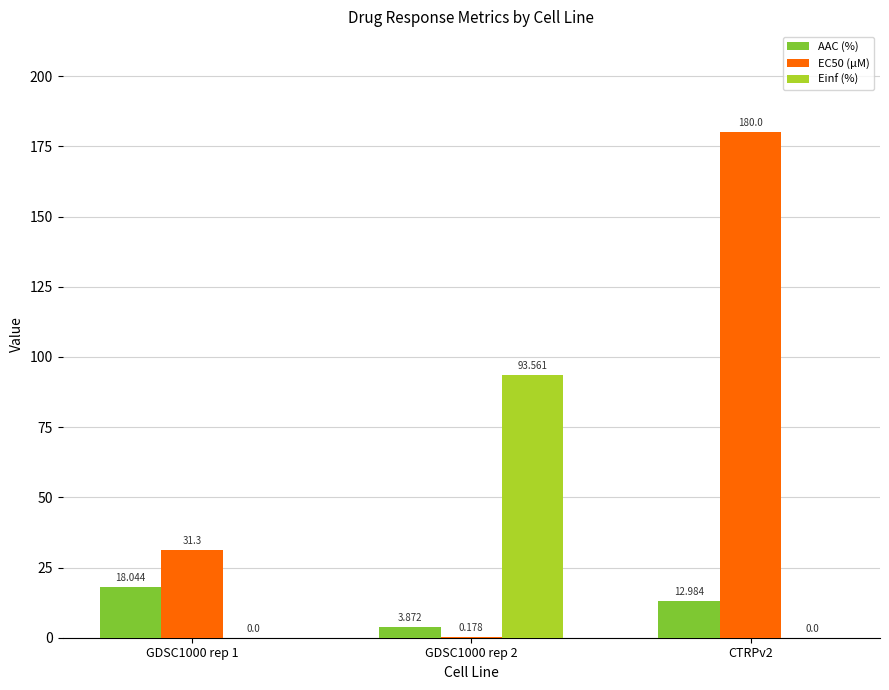

Is the value of Einf (%) at CTRPv2 greater than the value of EC50 (µM) at GDSC1000 rep 2?

No